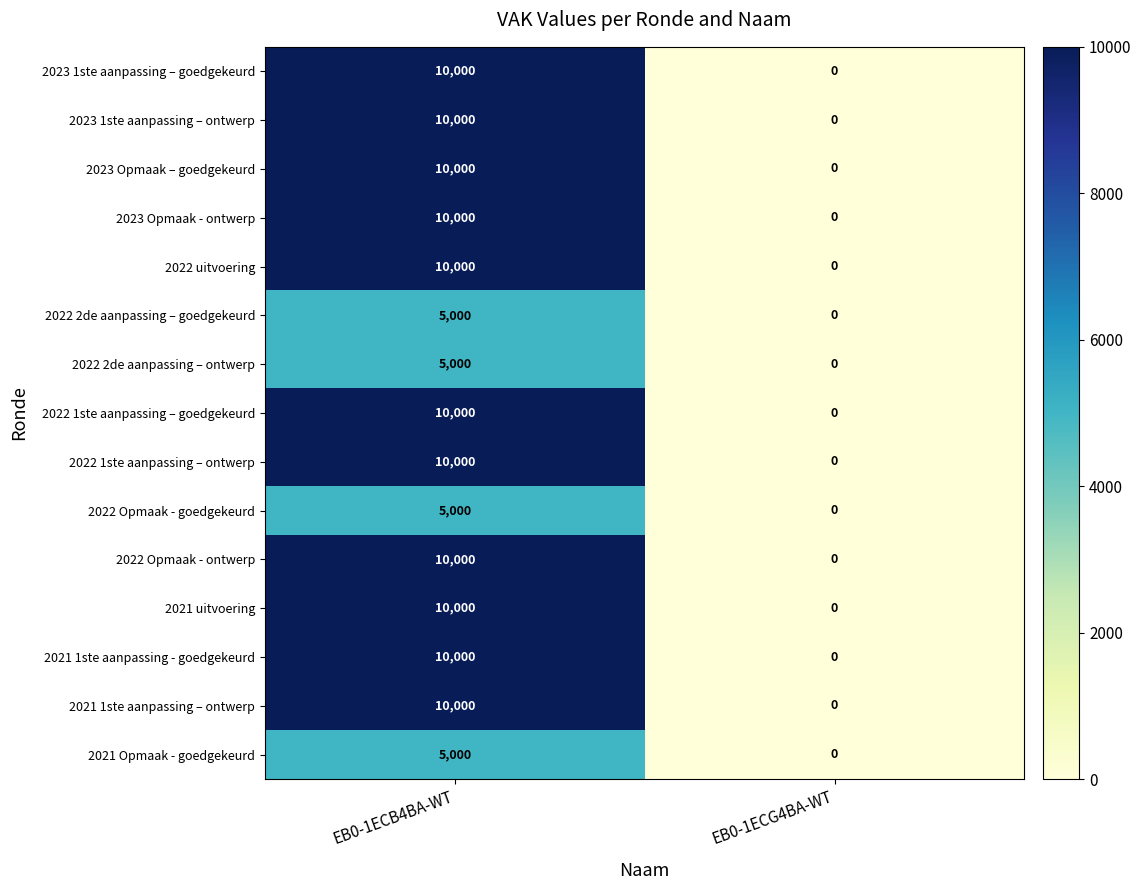

Rank the categories by 2023 1ste aanpassing – goedgekeurd value from highest to lowest.

EB0-1ECB4BA-WT, EB0-1ECG4BA-WT